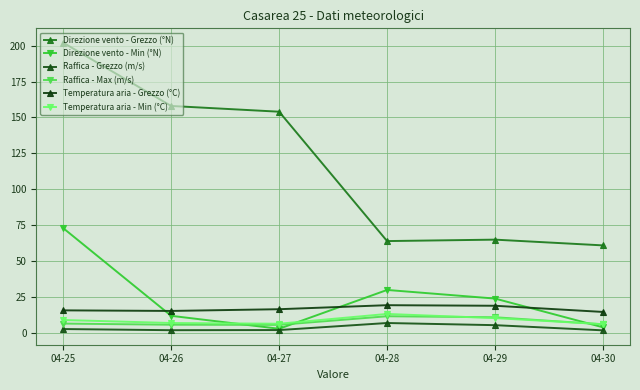

Is the value of Temperatura aria - Grezzo (°C) at 04-27 greater than the value of Direzione vento - Grezzo (°N) at 04-25?

No